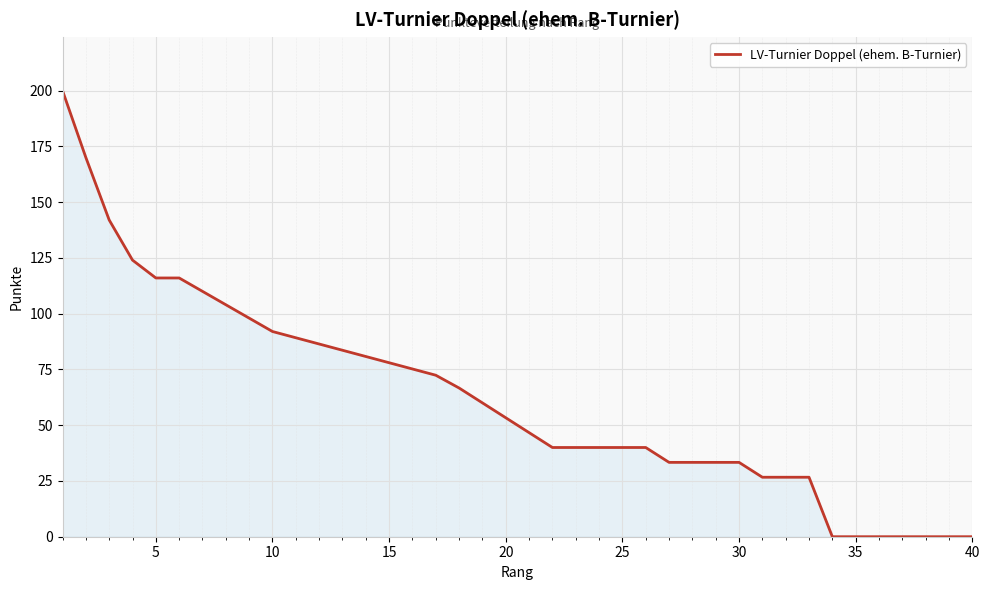

What is the greatest value displayed?

200.0